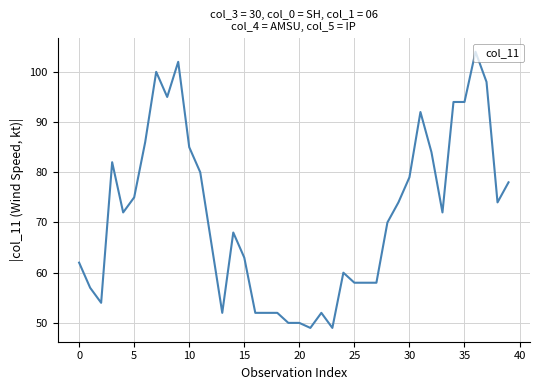

What is the difference between the maximum and minimum values?

55